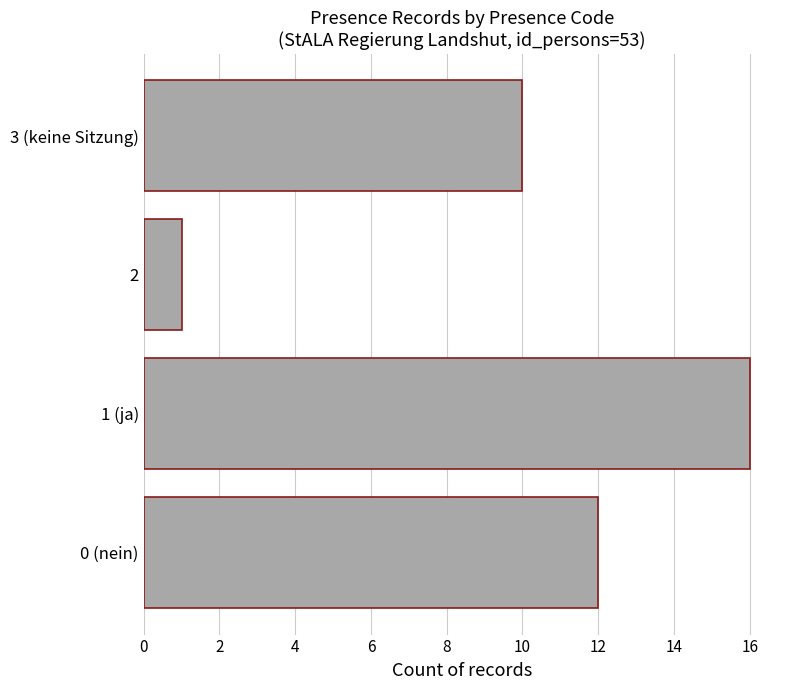

What is the sum of the values at 3 (keine Sitzung) and 2?

11